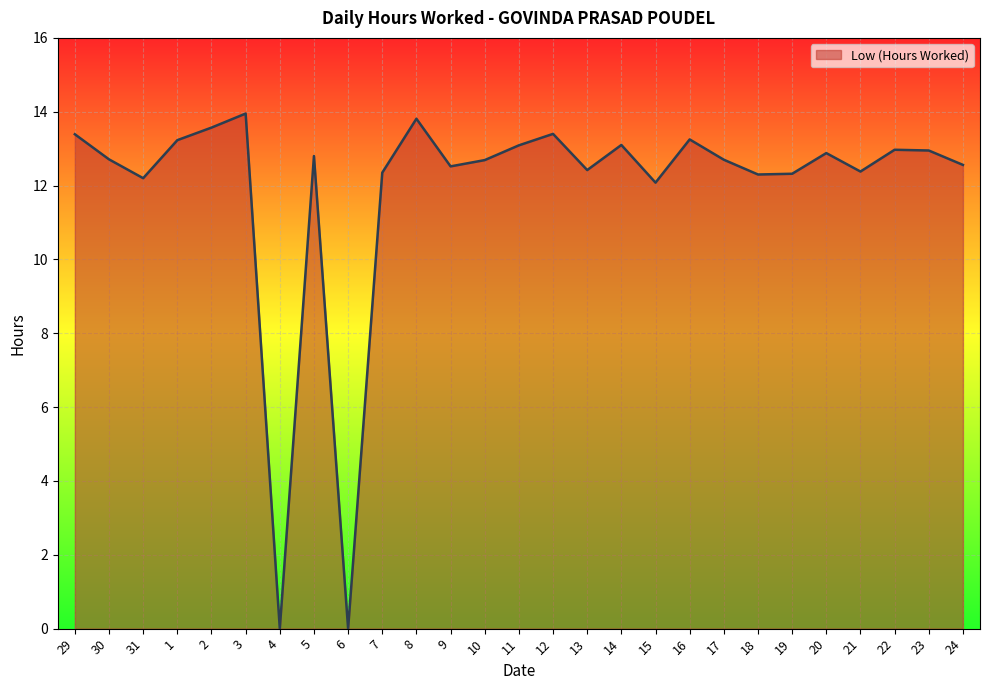

Where is the data nearest to the value 6?

4